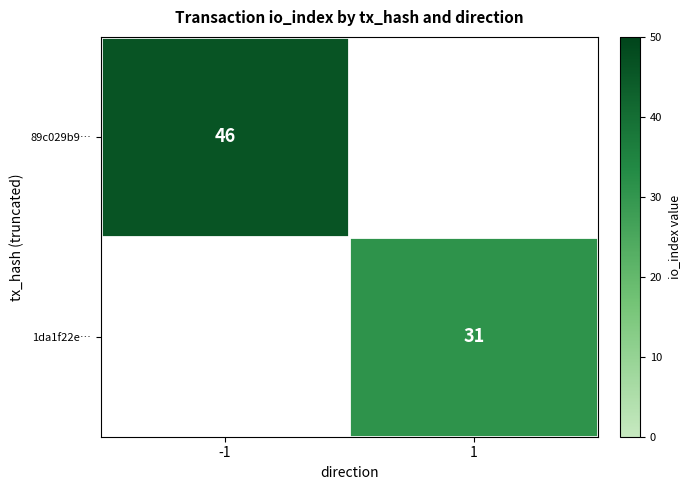

Is it true that 1da1f22e… equals 11 at 1?

False